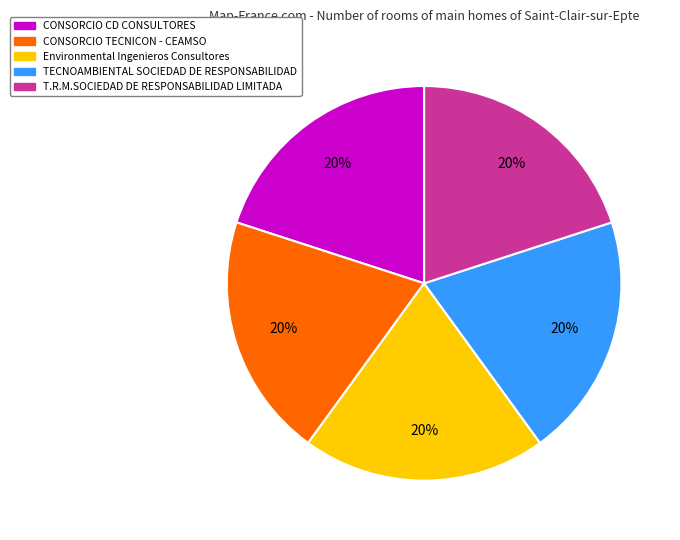

Is the sum of CONSORCIO TECNICON - CEAMSO and T.R.M.SOCIEDAD DE RESPONSABILIDAD LIMITADA greater than half?

No